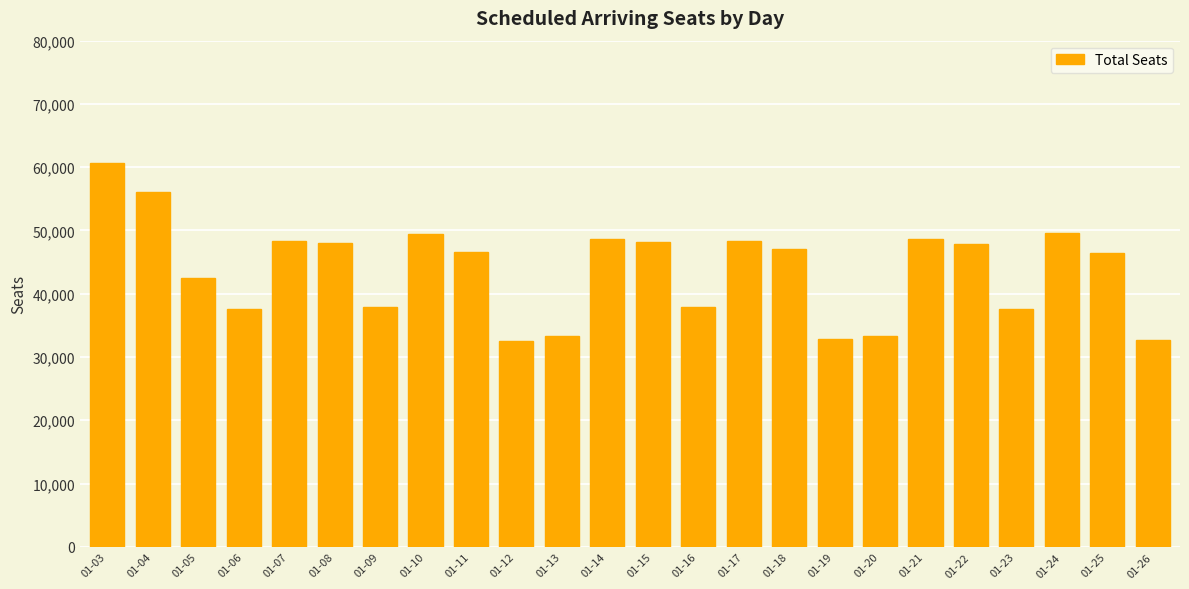

Does the chart contain any negative values?

No